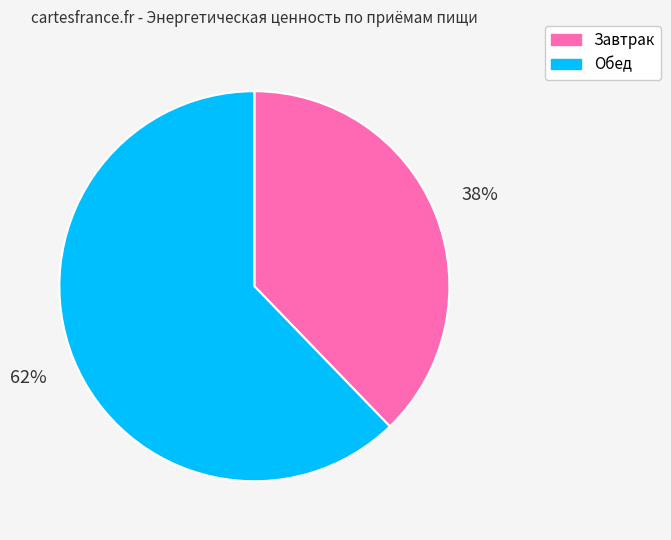

What is the ratio of the value at Обед to the value at Завтрак?

1.6